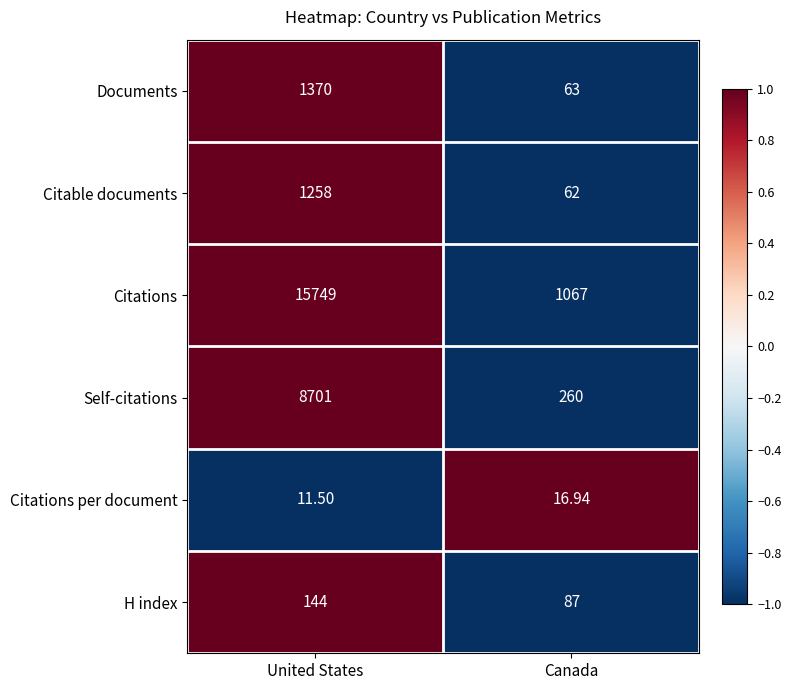

At which category is the sum across all series the highest?

United States